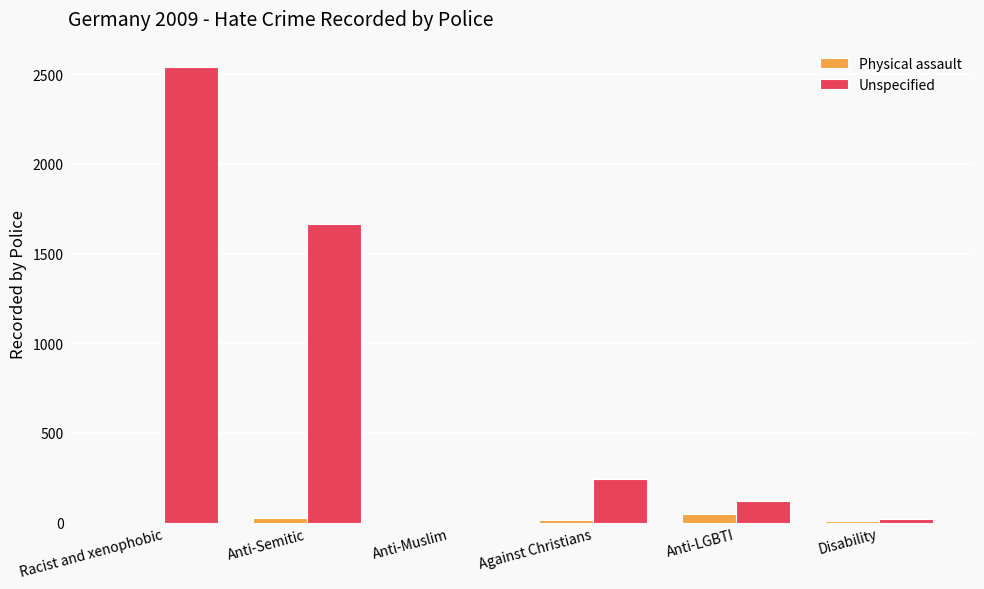

Which series changed the most between Against Christians and Disability?

Unspecified